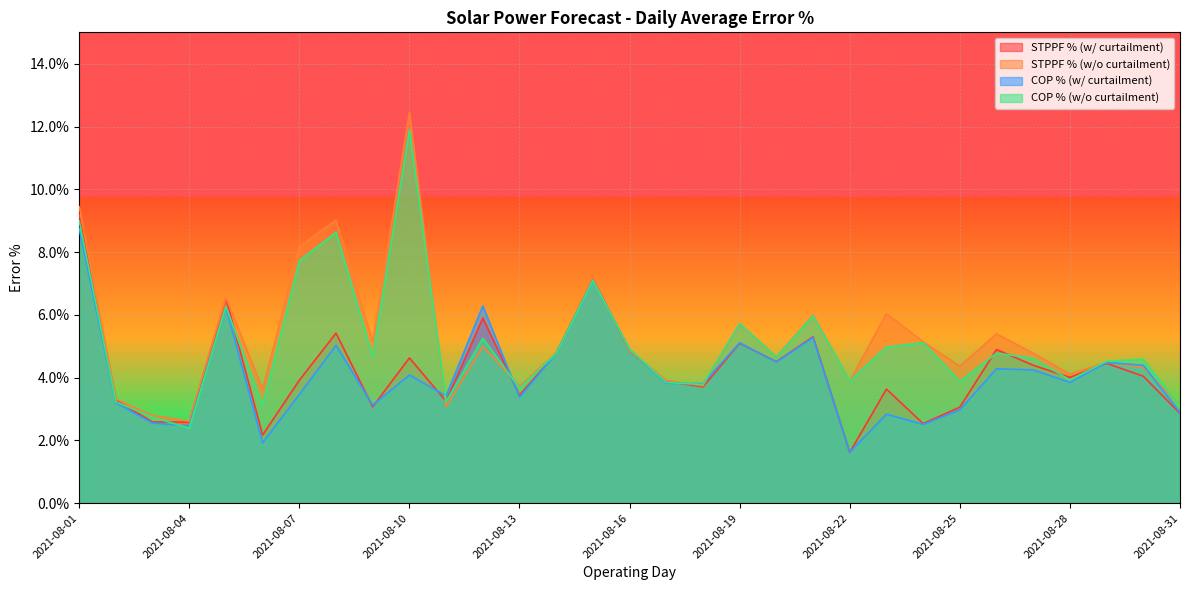

Count the COP % (w/o curtailment) values in the range 0 to 1.

31